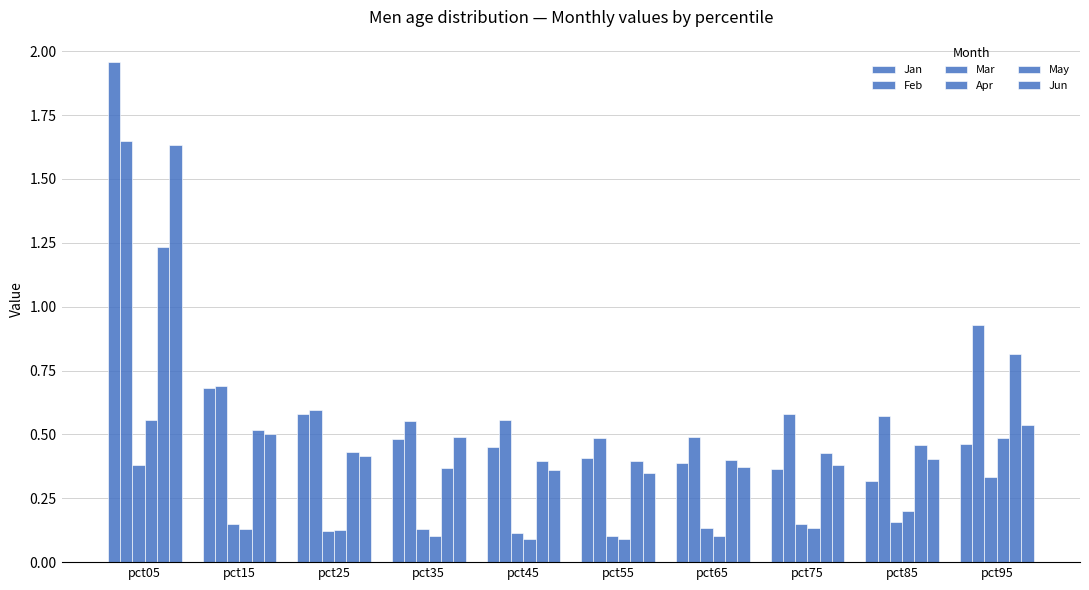

What is the approximate value of Feb at pct55?

0.5